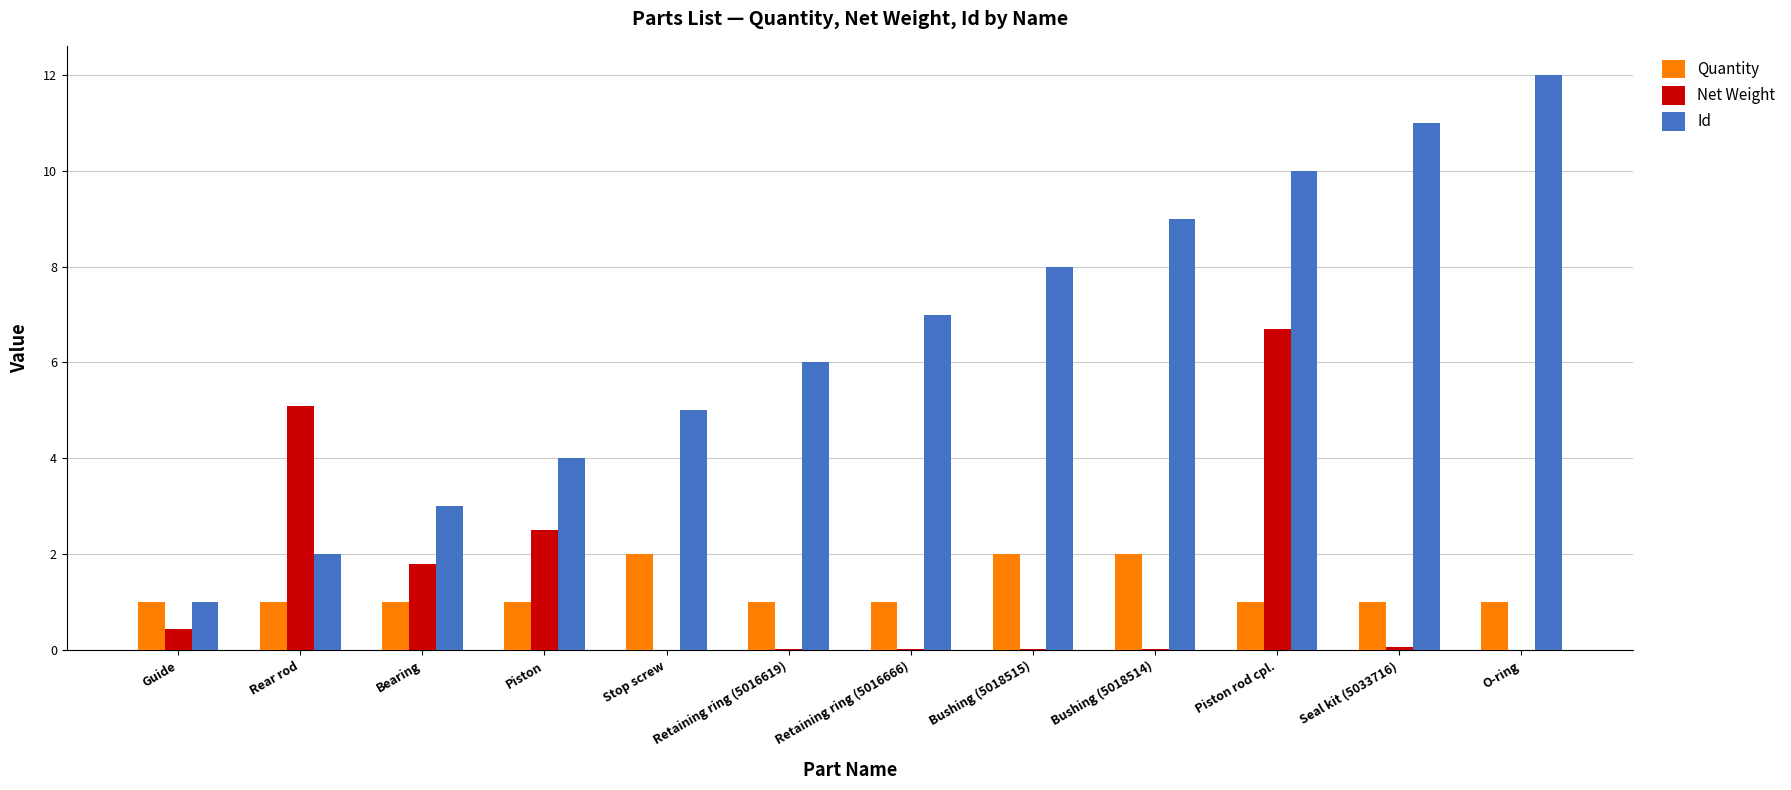

What is the spread (max minus min) of values at Seal kit (5033716)?

10.9